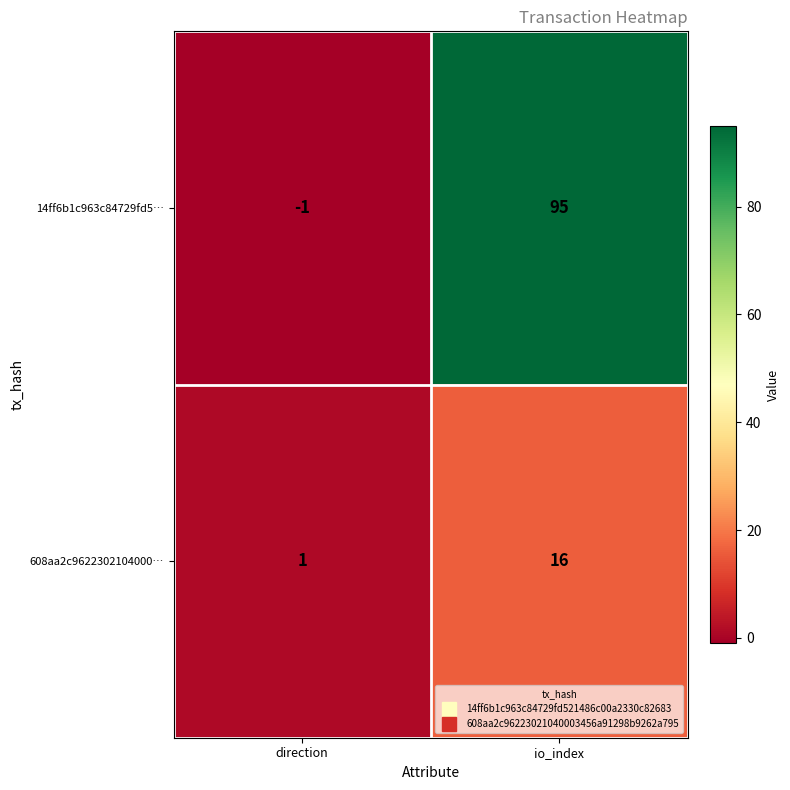

Is it true that 14ff6b1c963c84729fd5… equals 95 at io_index?

True